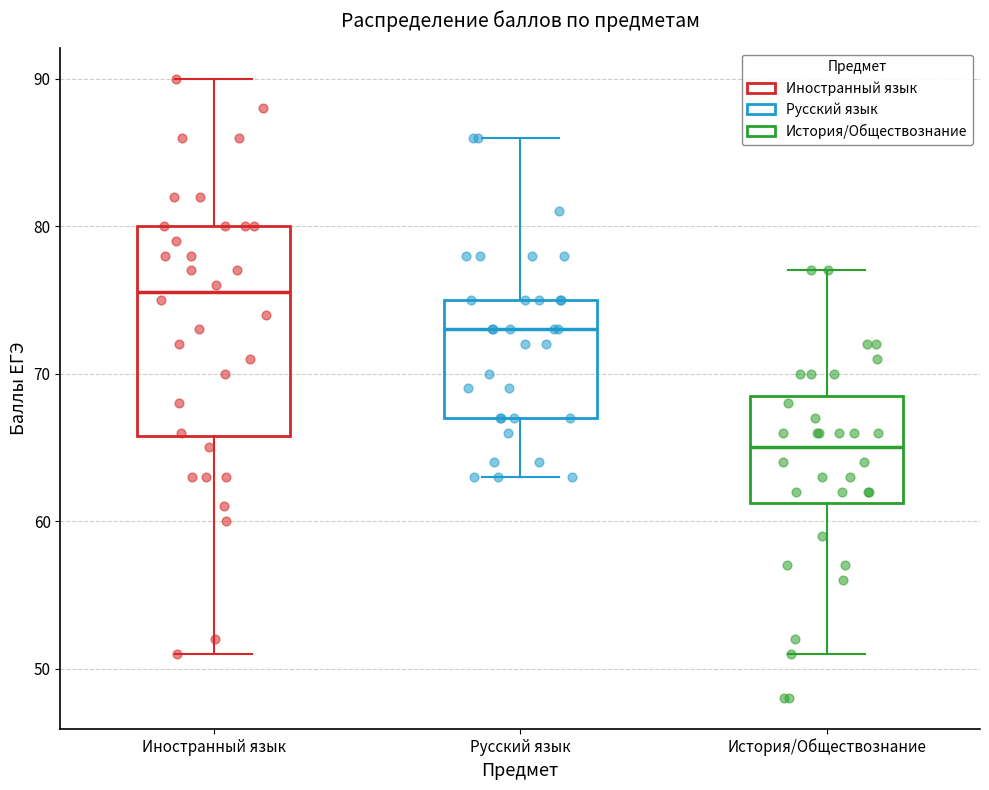

Which box is the tallest, from its lower edge to its upper edge?

Иностранный язык